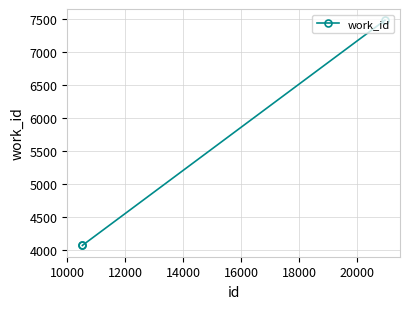

How many categories are shown in the chart?

3